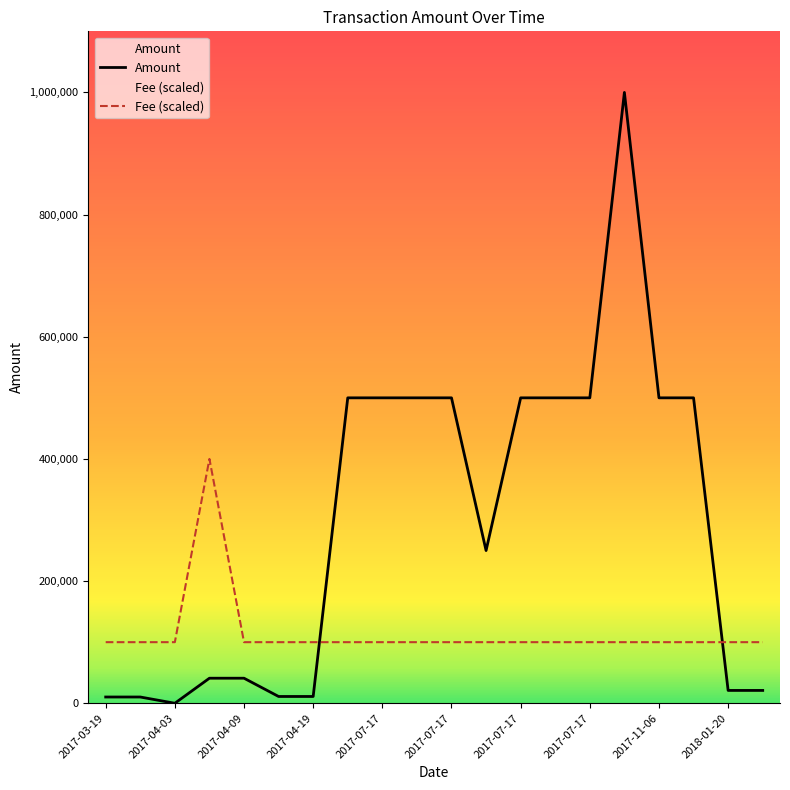

What is the difference between the highest and lowest values at 2017-07-17?

399999.7